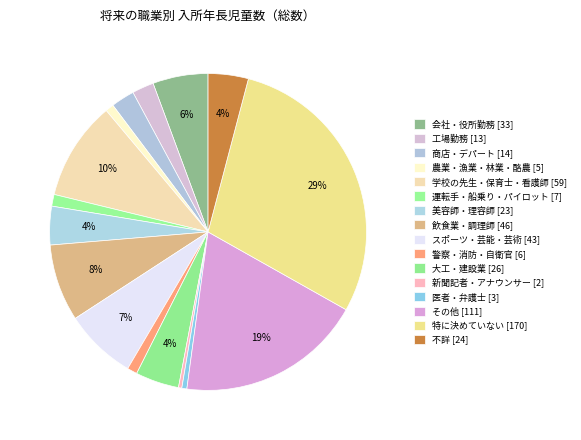

Count the number of slices in the pie.

16